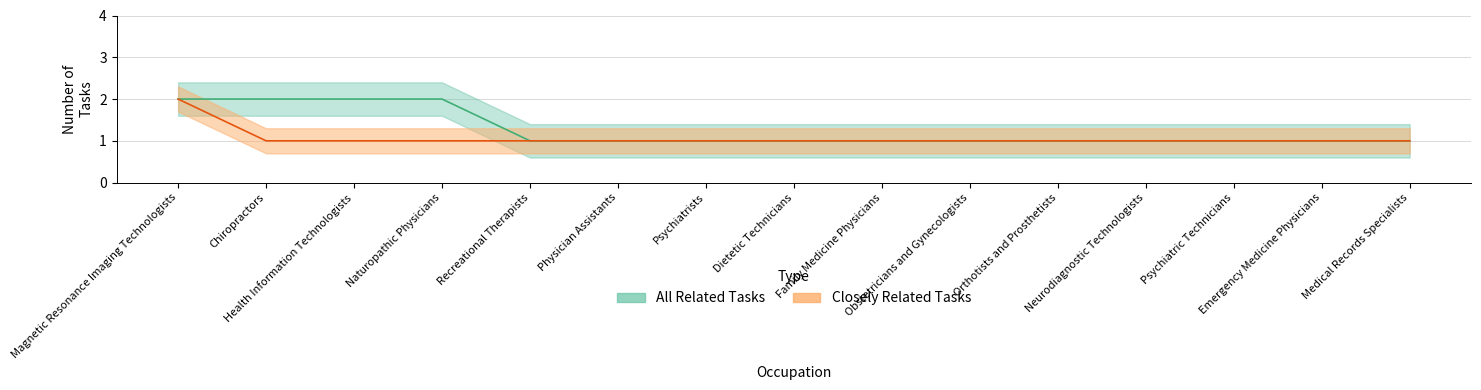

True or false: Closely Related Tasks has more than 2 points higher than both neighbors.

False